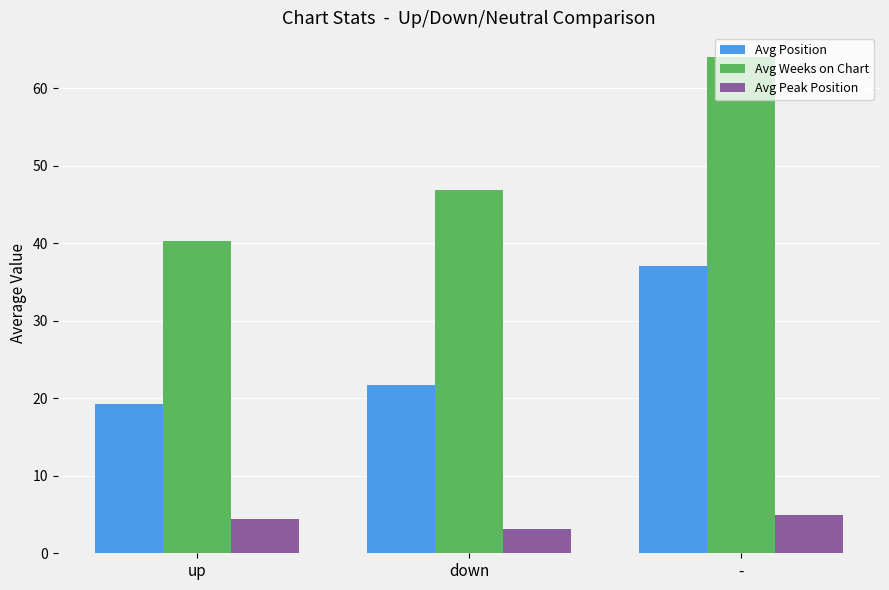

Read the Avg Position value at down.

21.7